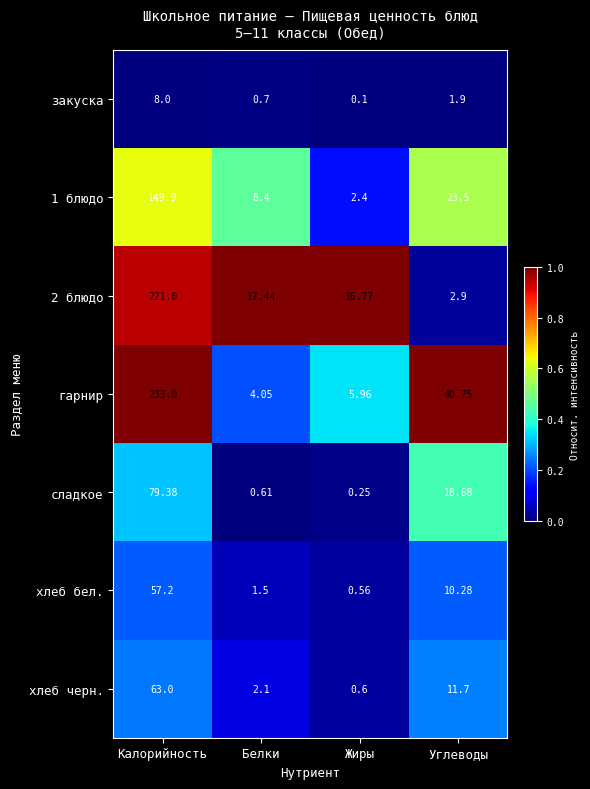

Which series has the largest total across all categories?

гарнир